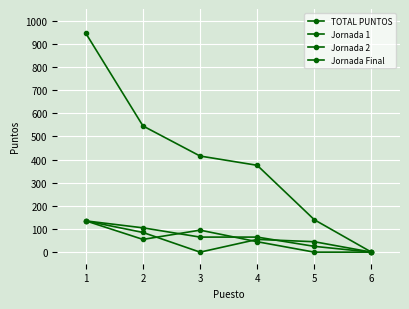

True or false: TOTAL PUNTOS and Jornada Final cross at least once.

False